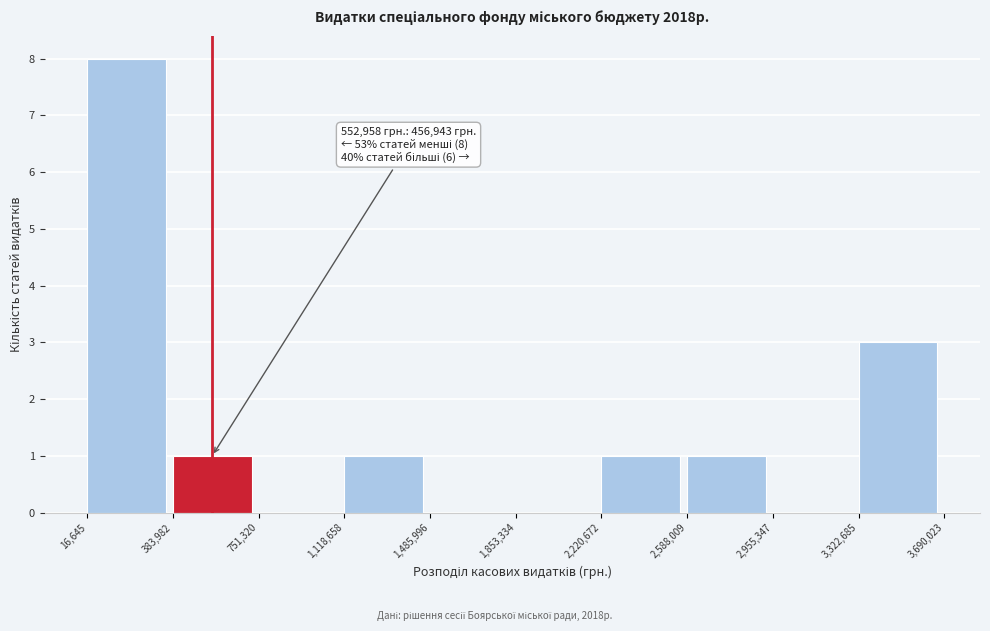

Which range on the x-axis has the tallest bar?

16,645 to 383,982